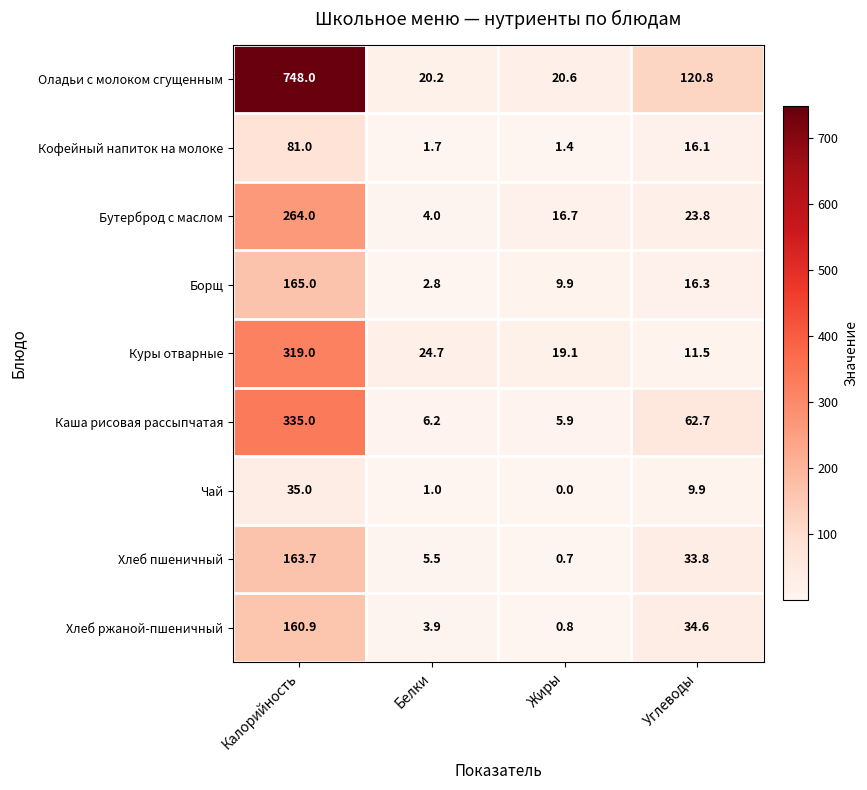

At which label is Каша рисовая рассыпчатая closest to 170?

Углеводы